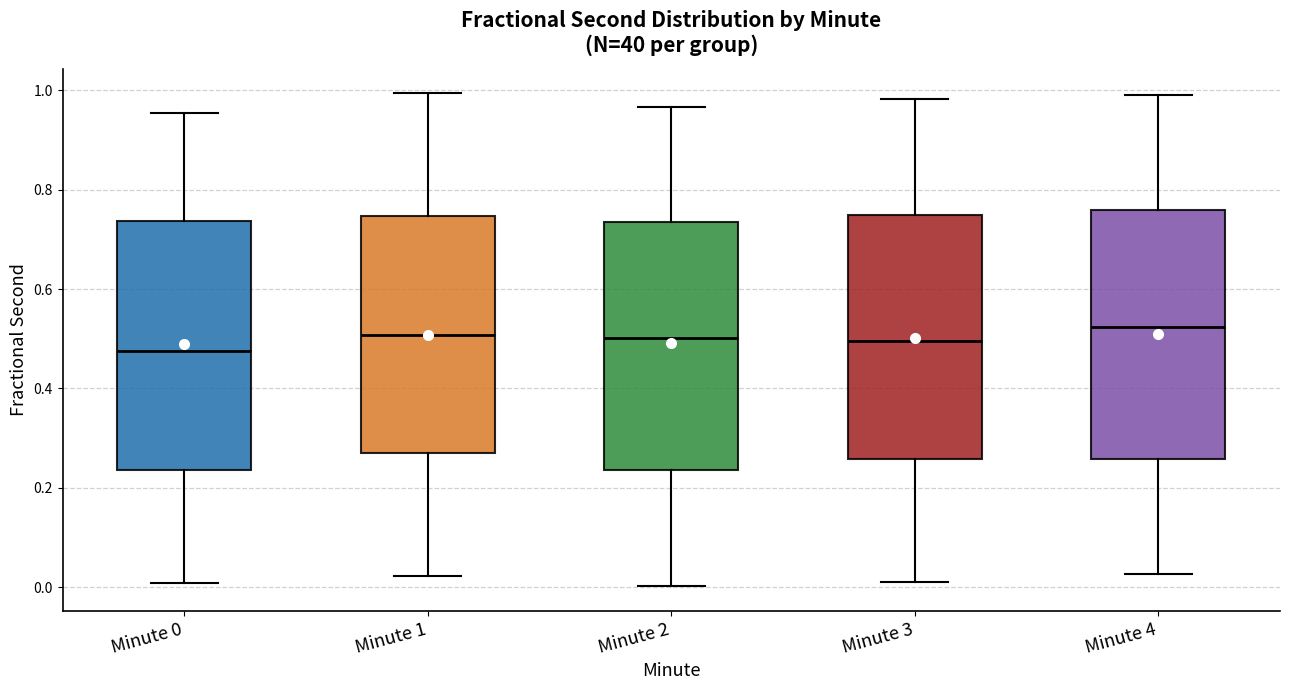

Reading left to right, transcribe this box plot: for each box, give where its median line is, the range the box spans, and where its two whiskers end, as read against the y-axis. The values are not printed on the chart, so give them approximately, as read against the axis.

Minute 0: median 0.48, box 0.24 to 0.74, whiskers 0.00 to 0.96
Minute 1: median 0.50, box 0.26 to 0.74, whiskers 0.02 to 1.00
Minute 2: median 0.50, box 0.24 to 0.74, whiskers 0.00 to 0.96
Minute 3: median 0.50, box 0.26 to 0.74, whiskers 0.02 to 0.98
Minute 4: median 0.52, box 0.26 to 0.76, whiskers 0.02 to 1.00